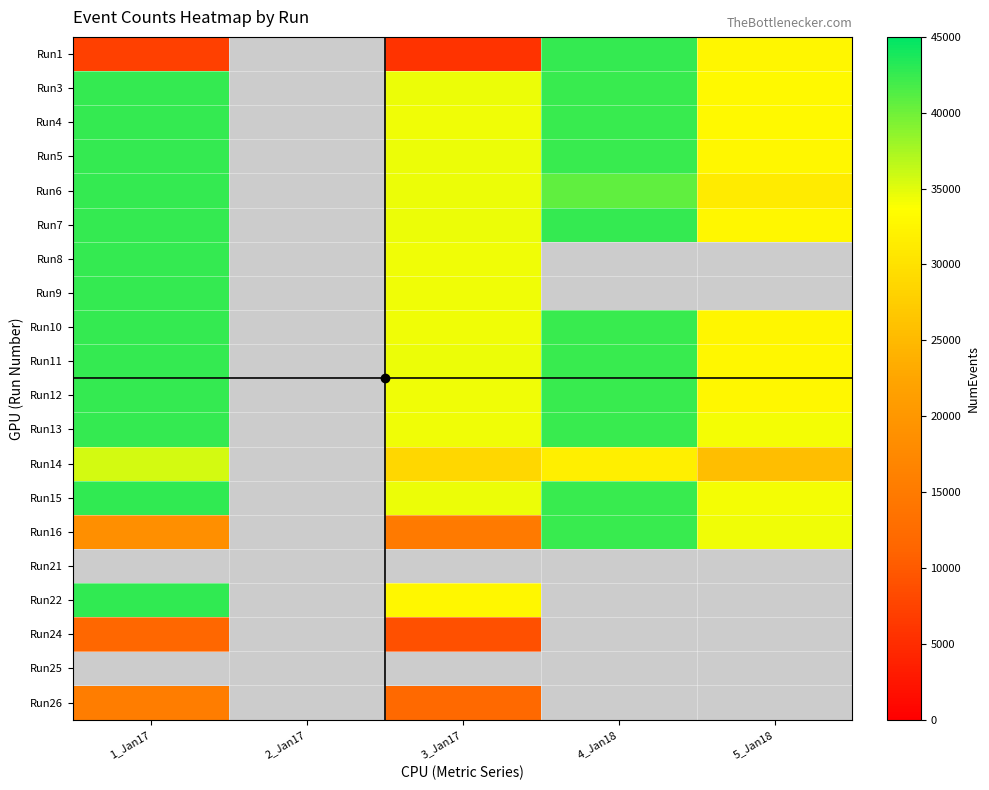

What is the greatest value displayed?

42759.0